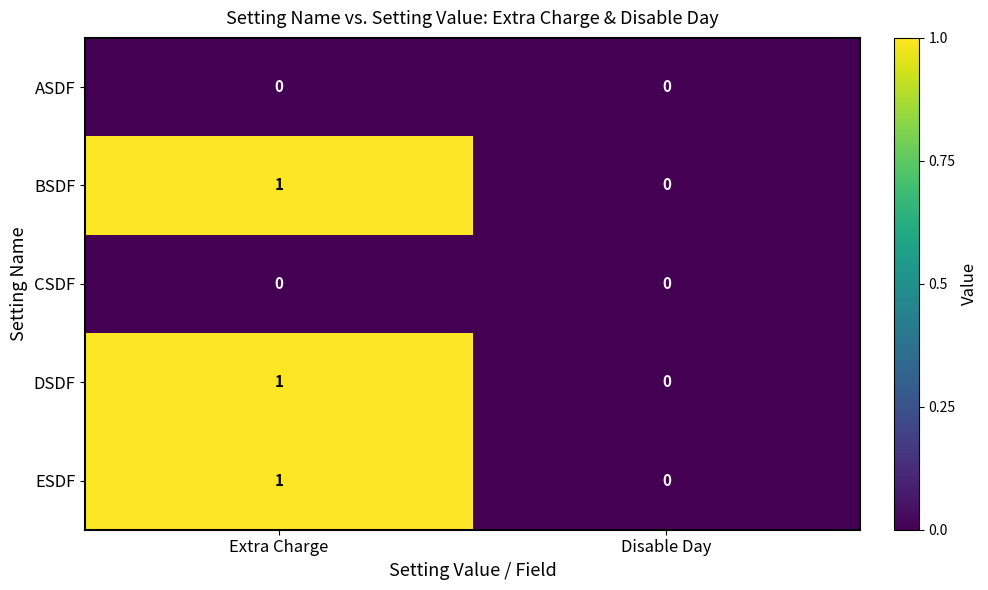

The DSDF series shows 2 at Extra Charge. True or false?

False